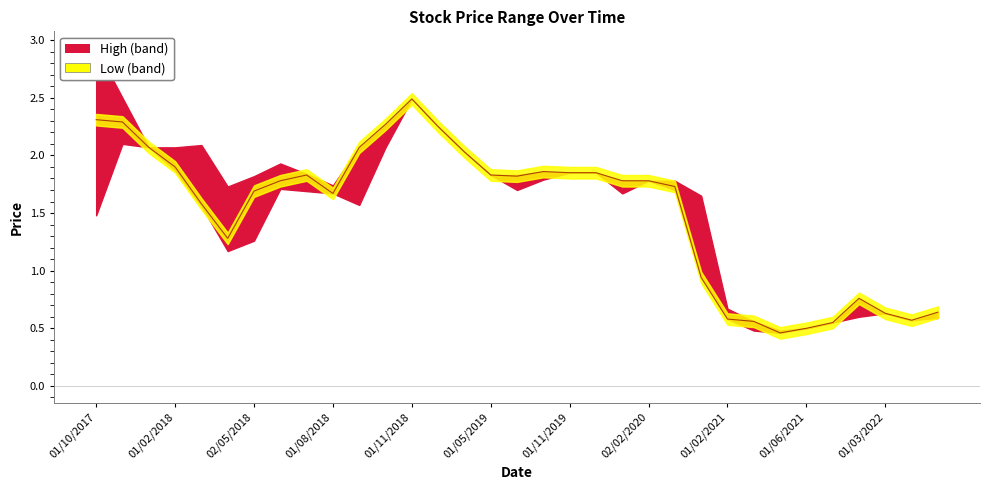

Which series changed the most between 01/08/2018 and 01/03/2022?

High